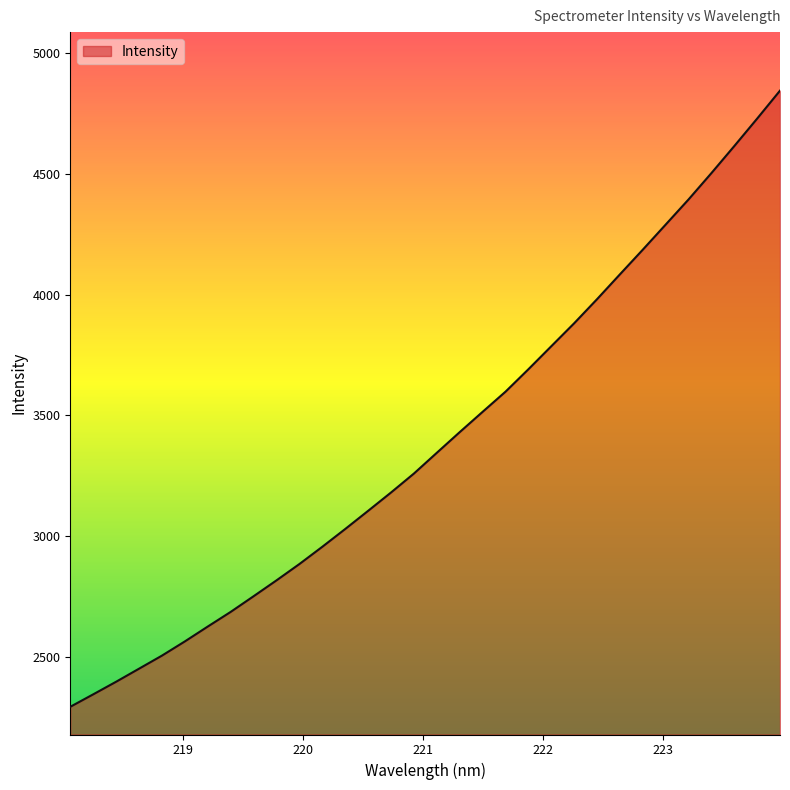

Does the chart have visible grid lines?

No